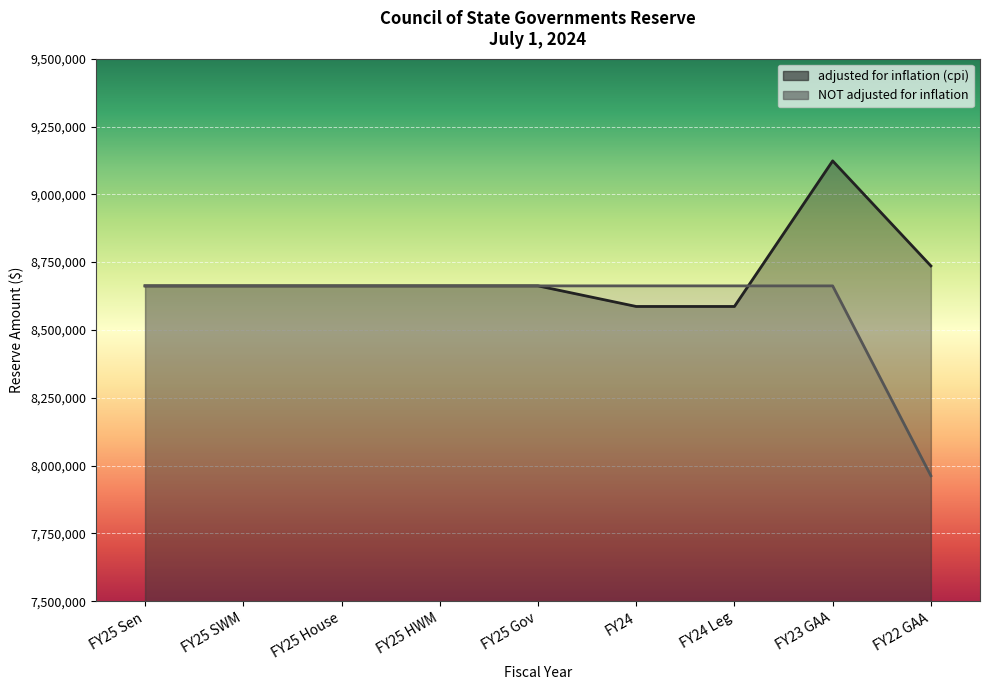

Which series changed the most between FY25 HWM and FY25 Gov?

adjusted for inflation (cpi)